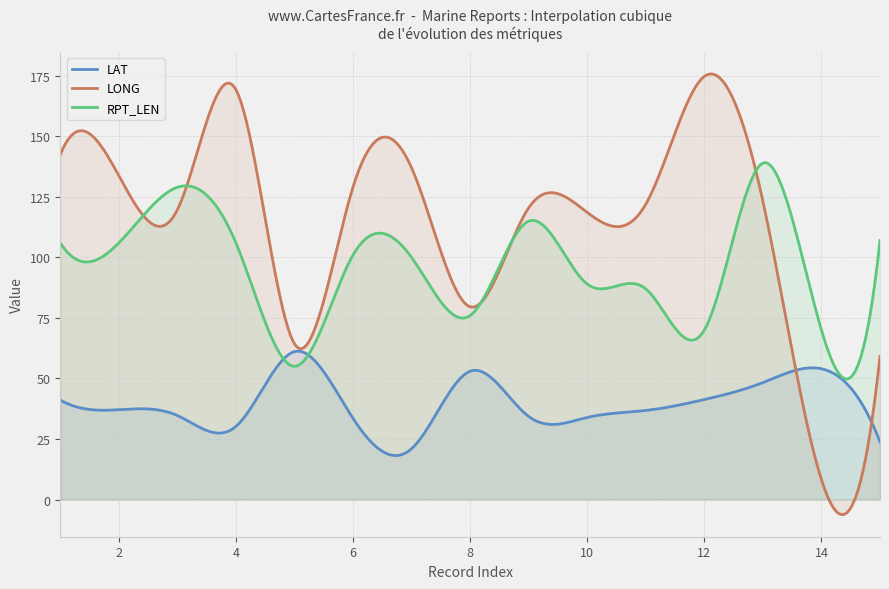

What is the total value across all series at 11?

245.8